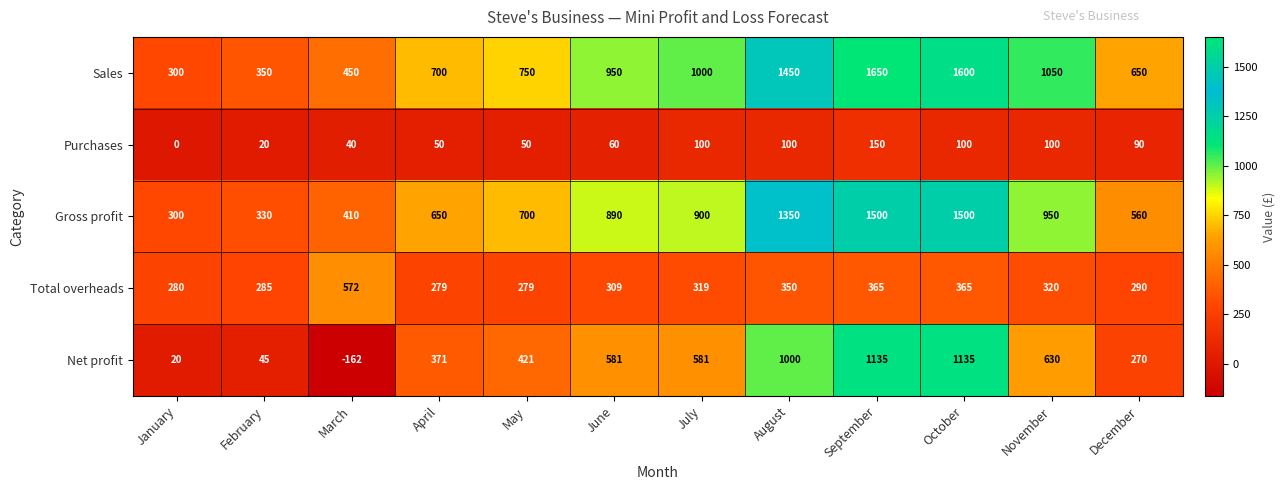

What is the sum of all Sales values?

10900